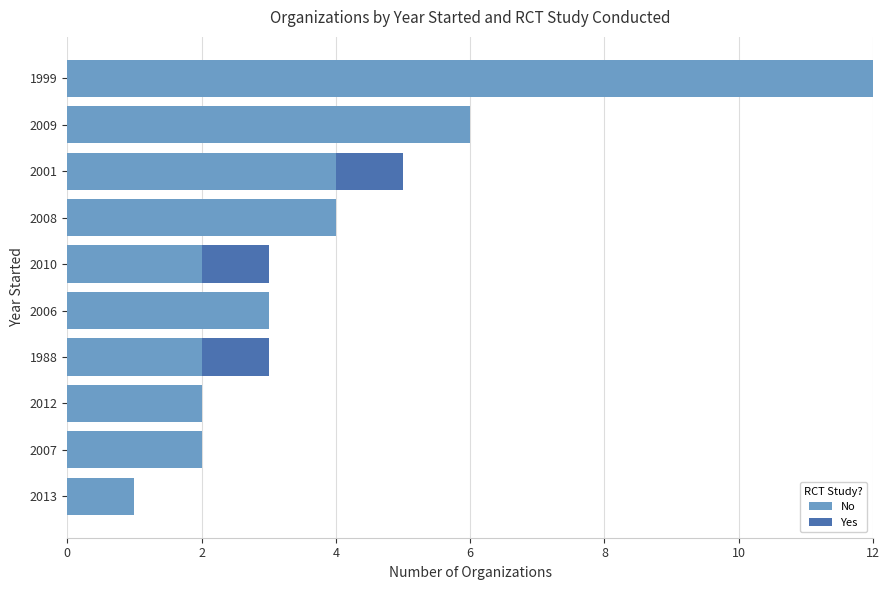

Is it true that No equals 4 at 2001?

True